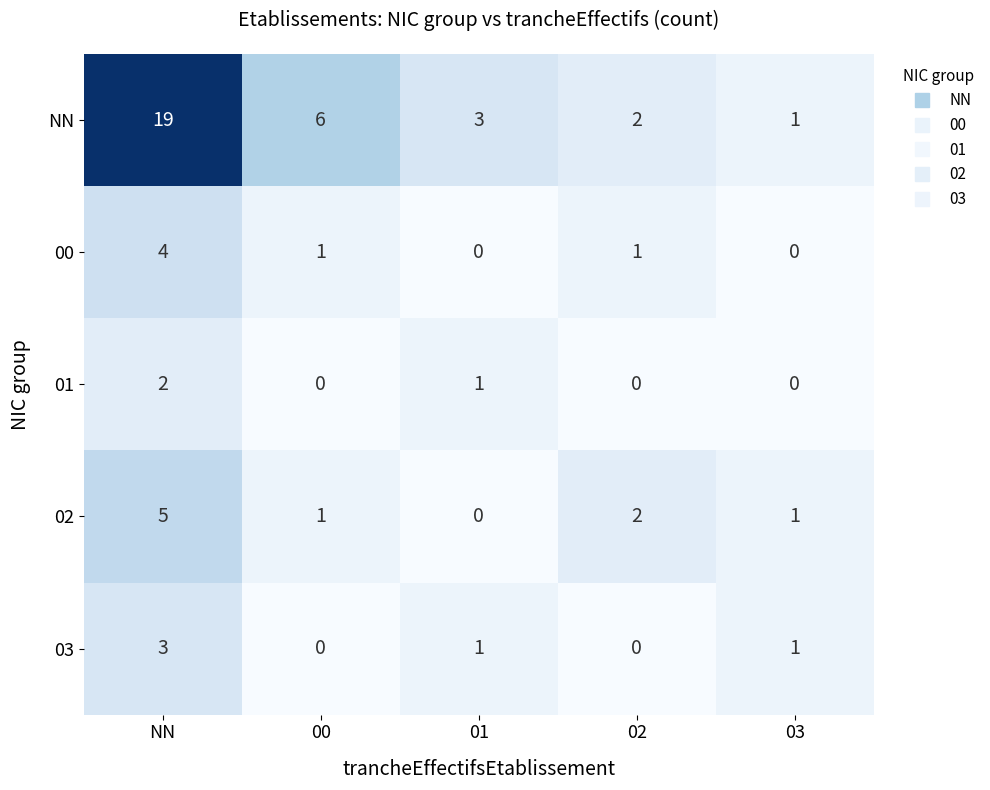

Rank the series at NN from highest to lowest value.

NN, 02, 00, 03, 01